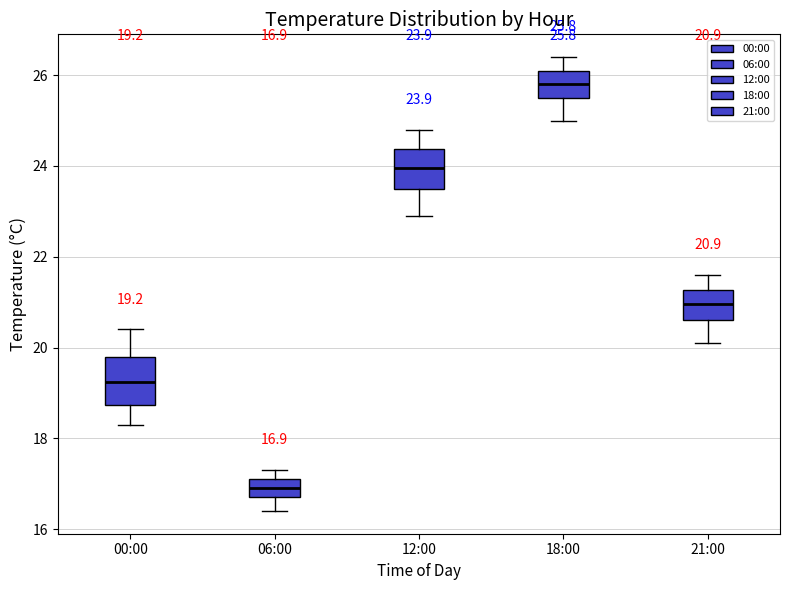

Which box's median line is the highest?

18:00